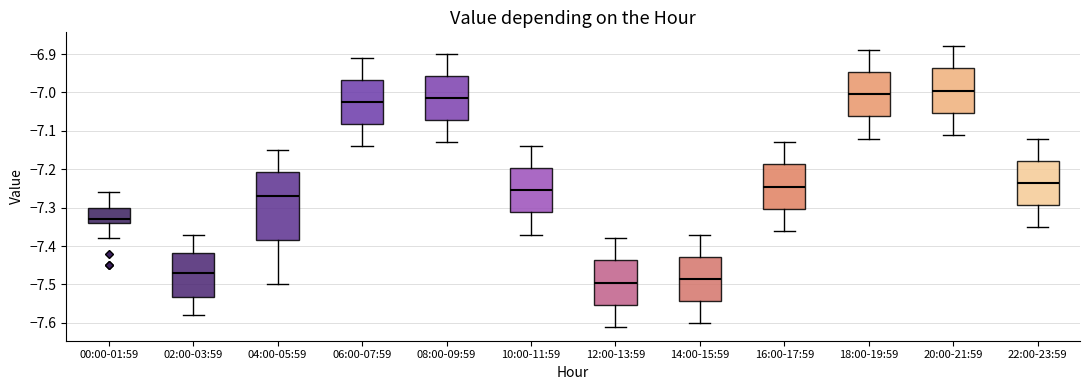

Reading left to right, transcribe this box plot: for each box, give where its median line is, the range the box spans, and where its two whiskers end, as read against the y-axis. The values are not printed on the chart, so give them approximately, as read against the axis.

00:00-01:59: median -7.33, box -7.34 to -7.30, whiskers -7.38 to -7.26
02:00-03:59: median -7.47, box -7.53 to -7.42, whiskers -7.58 to -7.37
04:00-05:59: median -7.27, box -7.38 to -7.21, whiskers -7.50 to -7.15
06:00-07:59: median -7.02, box -7.08 to -6.97, whiskers -7.14 to -6.91
08:00-09:59: median -7.01, box -7.07 to -6.96, whiskers -7.13 to -6.90
10:00-11:59: median -7.25, box -7.31 to -7.20, whiskers -7.37 to -7.14
12:00-13:59: median -7.49, box -7.55 to -7.44, whiskers -7.61 to -7.38
14:00-15:59: median -7.48, box -7.54 to -7.43, whiskers -7.60 to -7.37
16:00-17:59: median -7.24, box -7.30 to -7.19, whiskers -7.36 to -7.13
18:00-19:59: median -7.00, box -7.06 to -6.95, whiskers -7.12 to -6.89
20:00-21:59: median -6.99, box -7.05 to -6.94, whiskers -7.11 to -6.88
22:00-23:59: median -7.23, box -7.29 to -7.18, whiskers -7.35 to -7.12